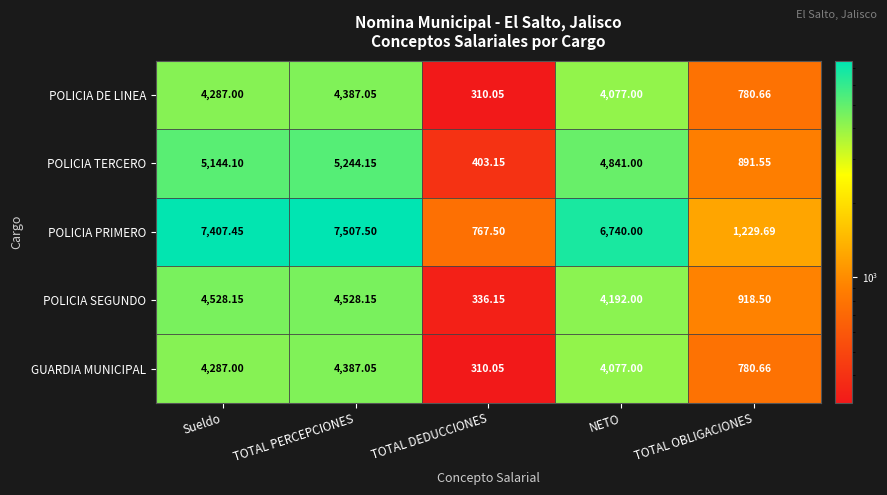

What is the total value across all series at Sueldo?

25653.7